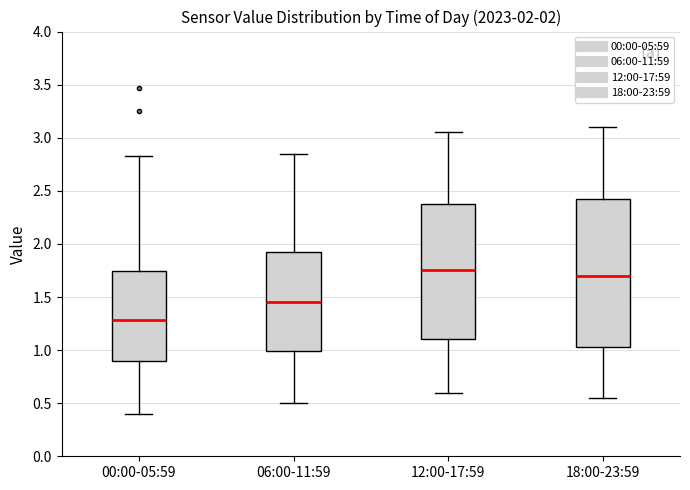

Which box is the tallest, from its lower edge to its upper edge?

18:00-23:59